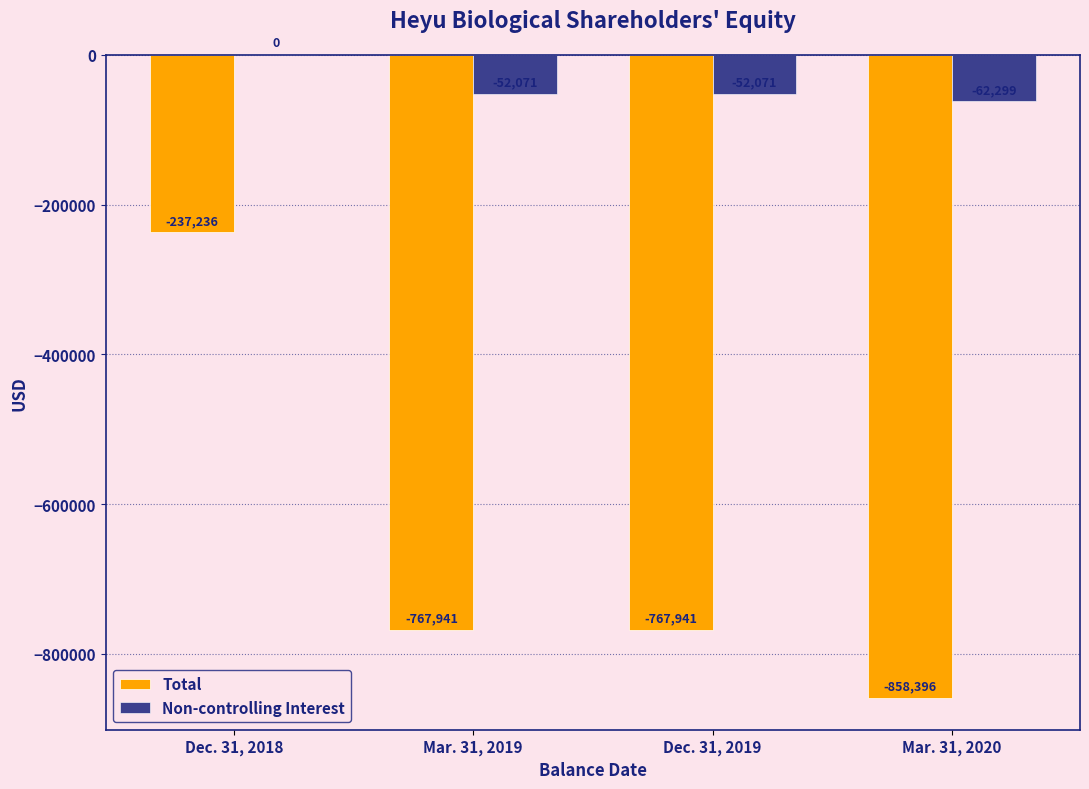

How many groups of bars are there?

4